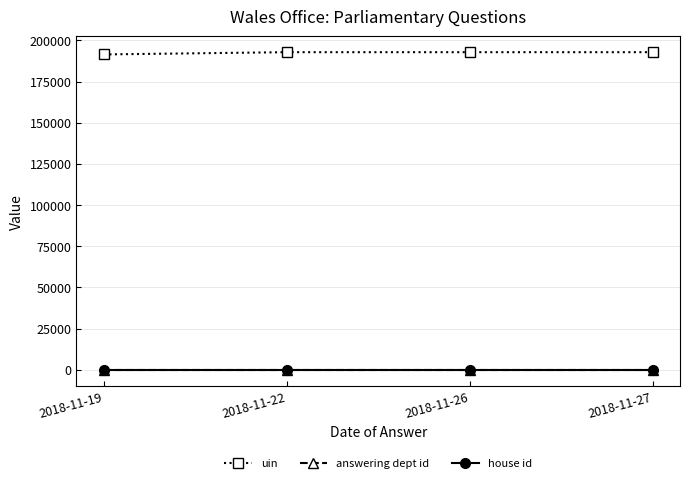

How many lines are shown in the chart?

3